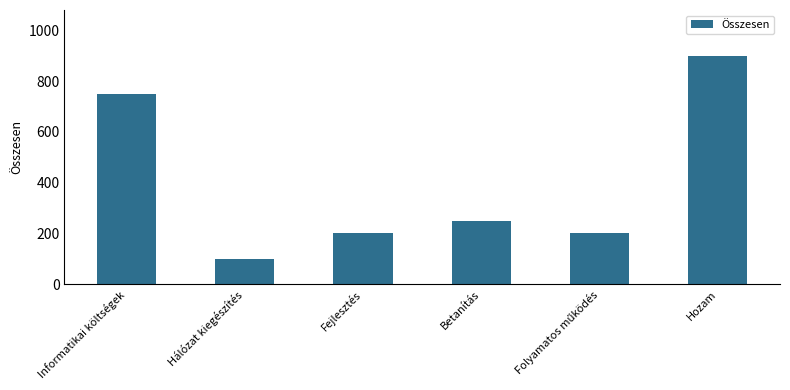

What is the value of the 6th bar from the left?

900